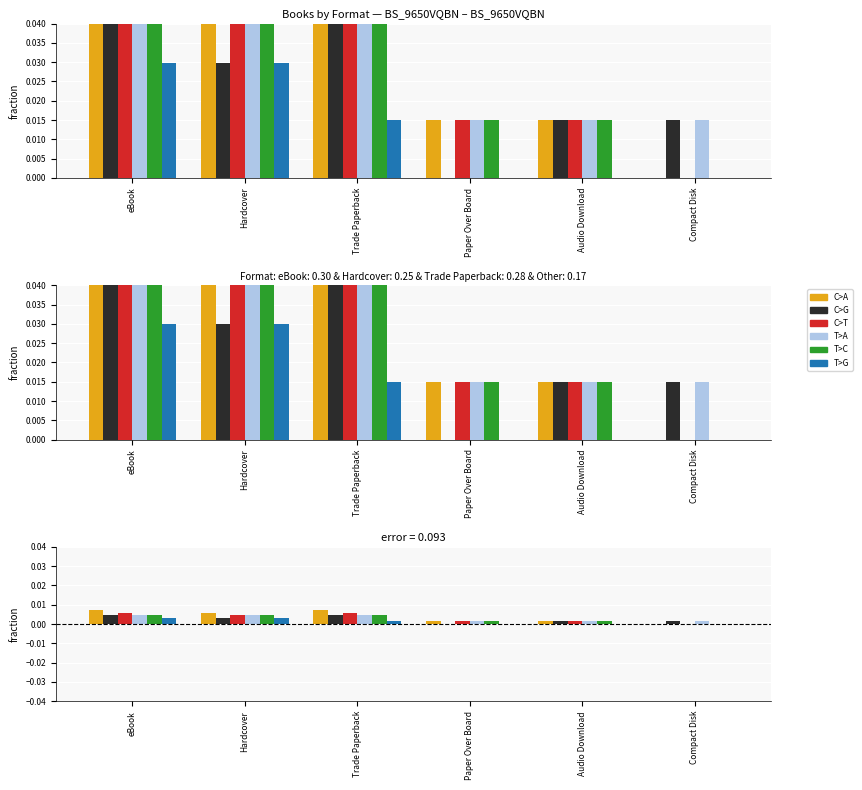

What is the label of the 2nd bar from the left?

Hardcover